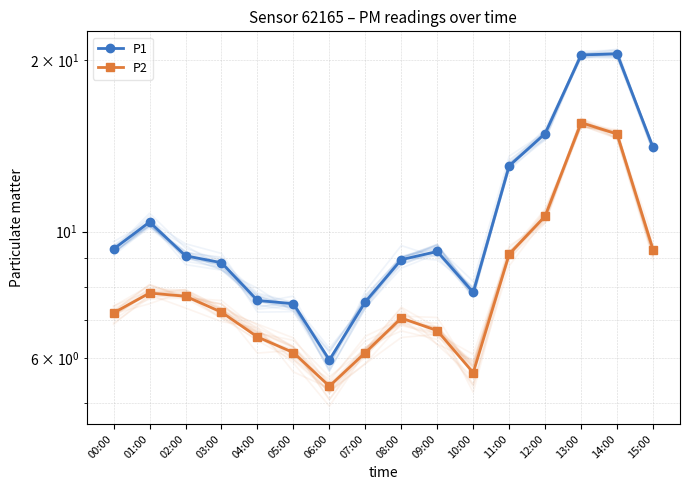

What is the greatest value displayed?

20.6